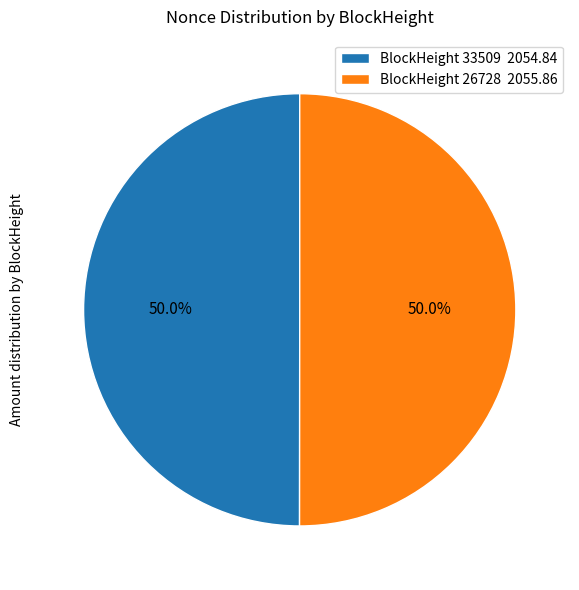

Approximately how many times larger is the value at BlockHeight 26728 2055.86 compared to BlockHeight 33509 2054.84?

1.0